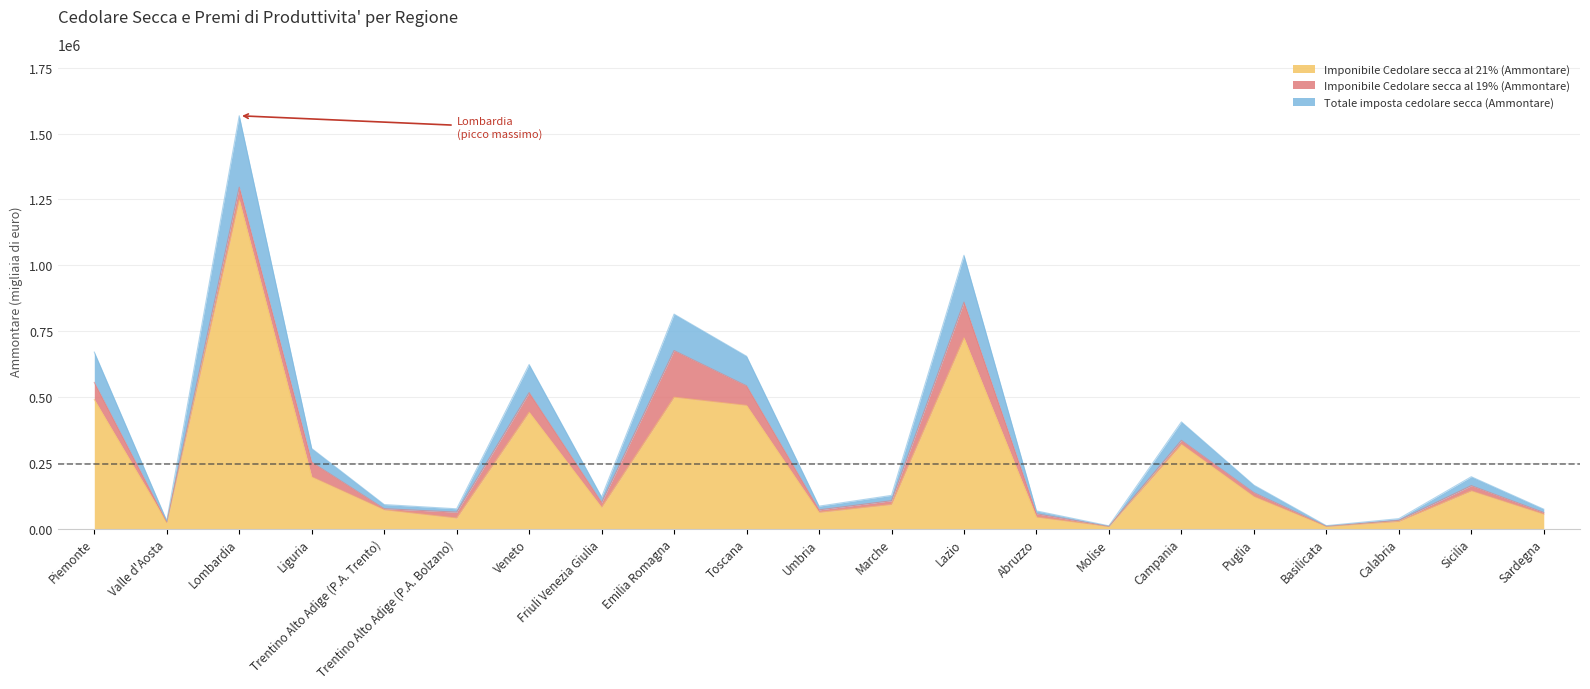

What is the value of the Totale imposta cedolare secca (Ammontare) point at the 5th from the left?

91107